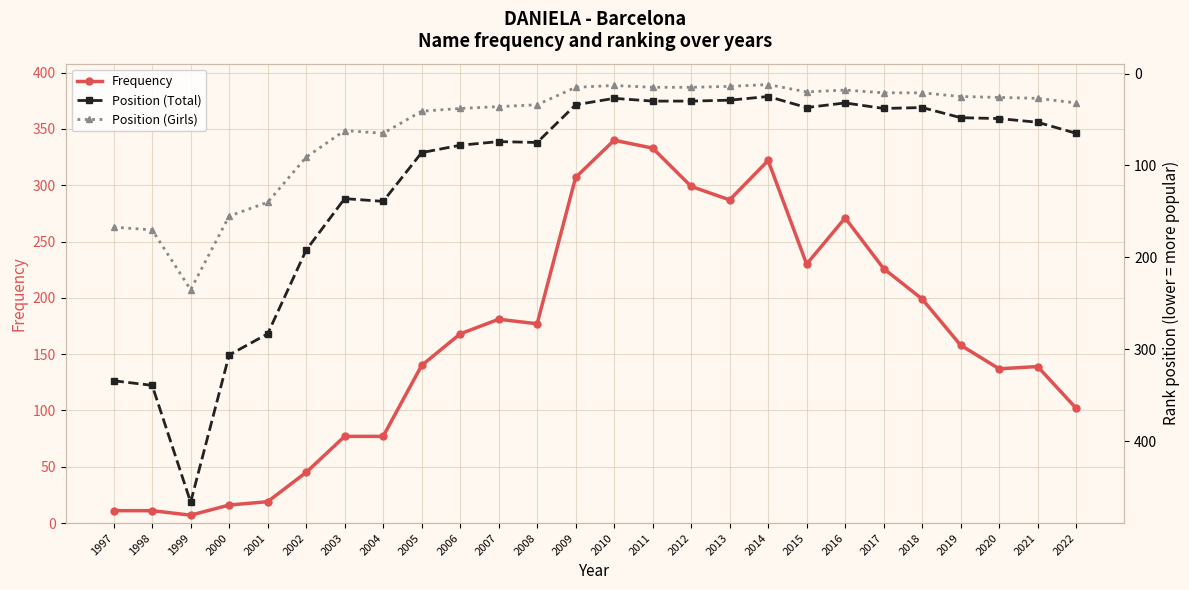

Where do Position (Girls) and Frequency first cross each other?

2002 and 2003